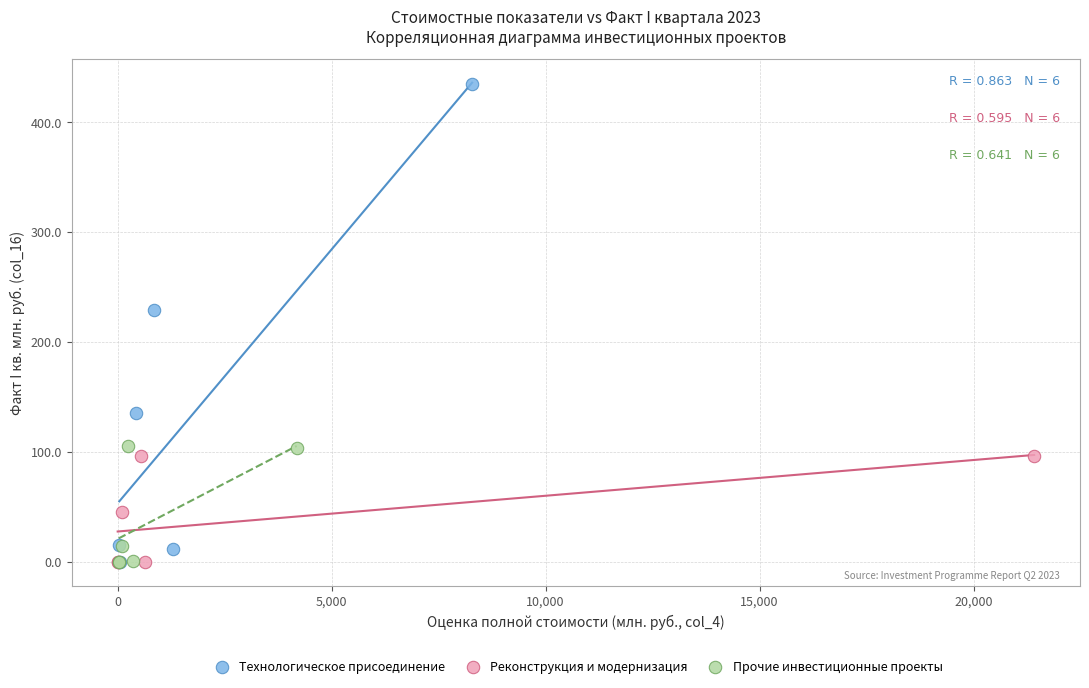

Which series has the largest Y range (max minus min)?

Технологическое присоединение